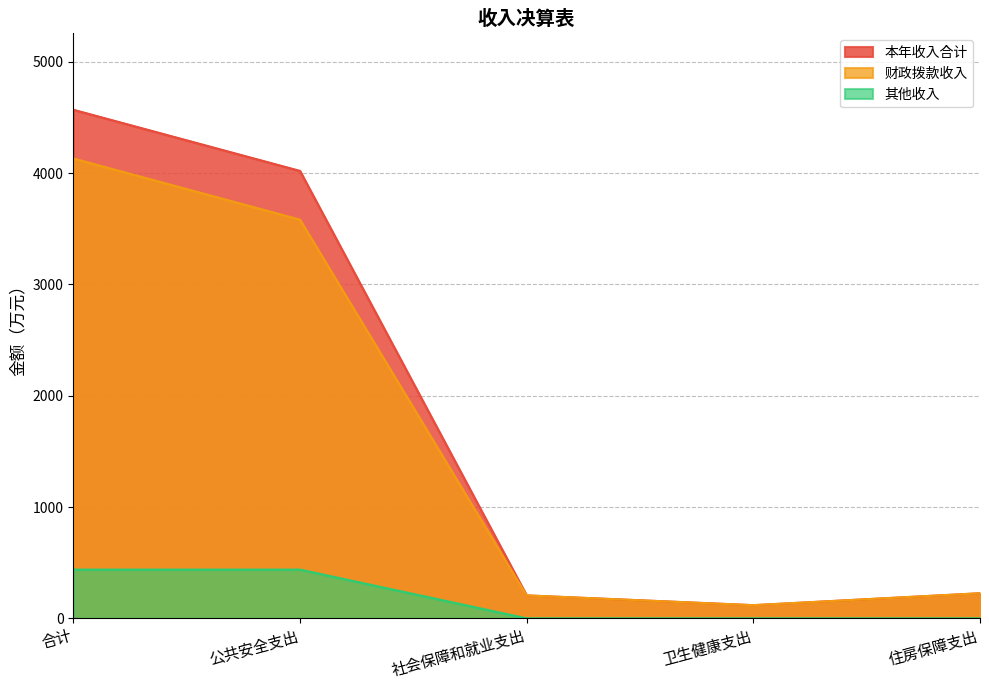

True or false: 财政拨款收入 and 本年收入合计 intersect in this chart.

False